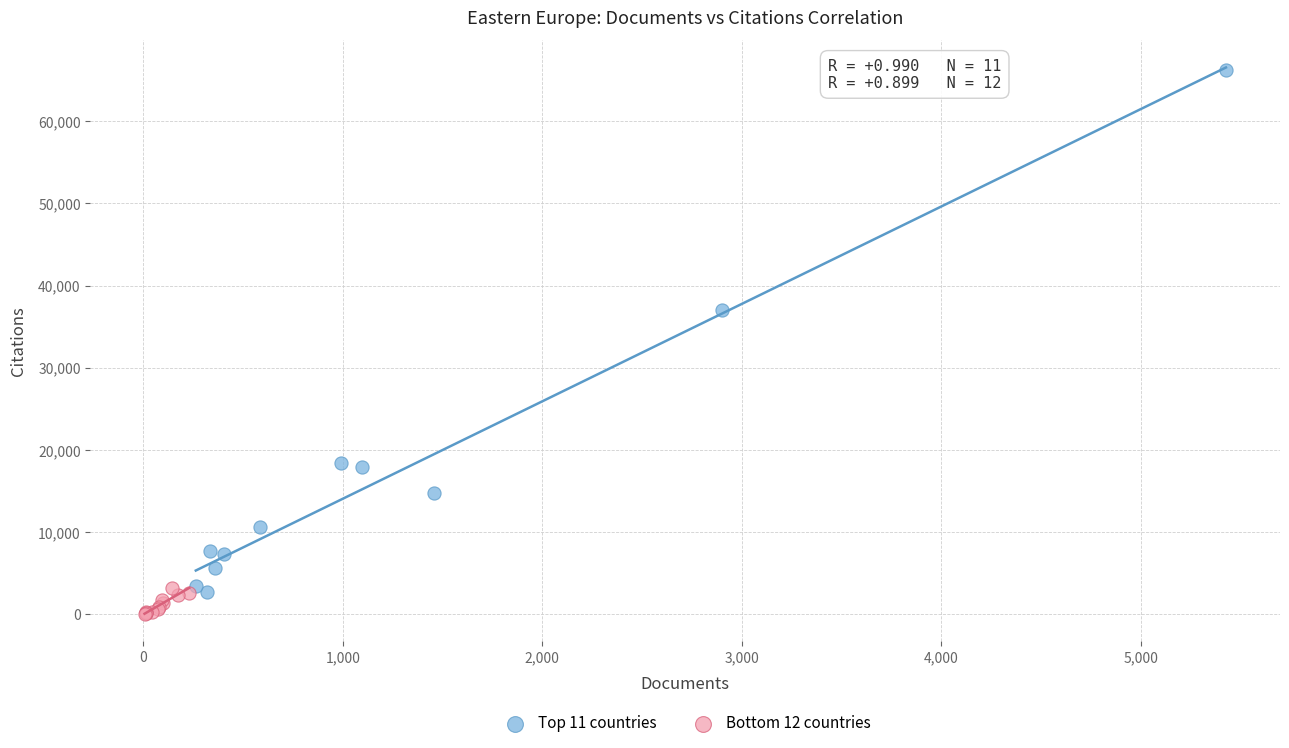

Which series has the largest Y range (max minus min)?

Top 11 countries